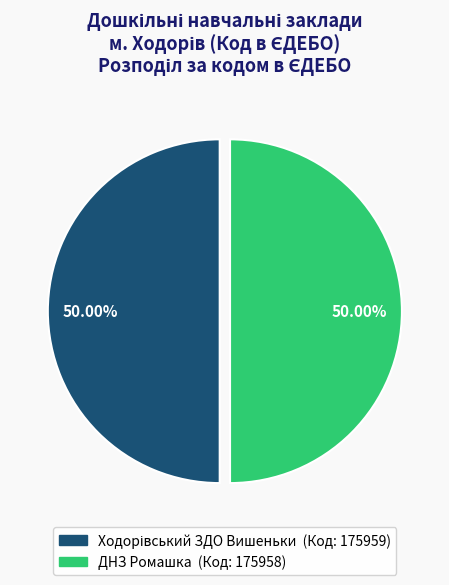

Which slice is the largest?

Ходорівський ЗДО Вишеньки